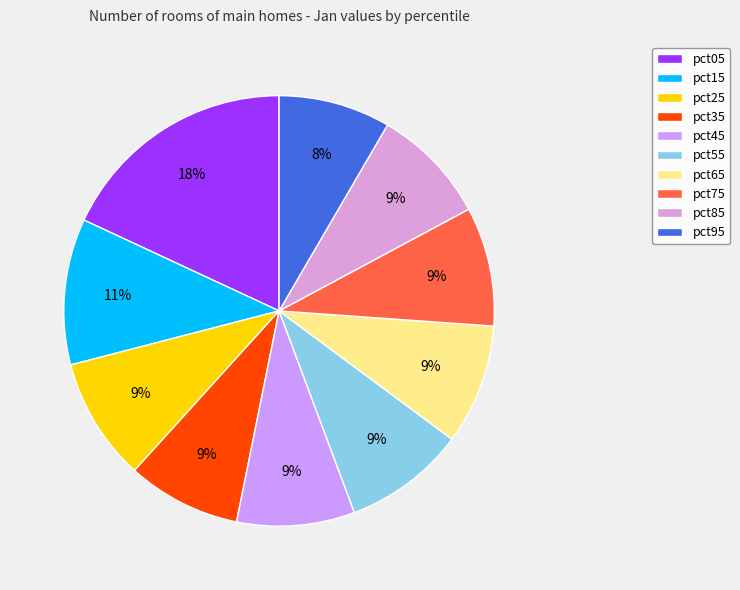

Combined, do pct85 and pct35 account for over 50%?

No